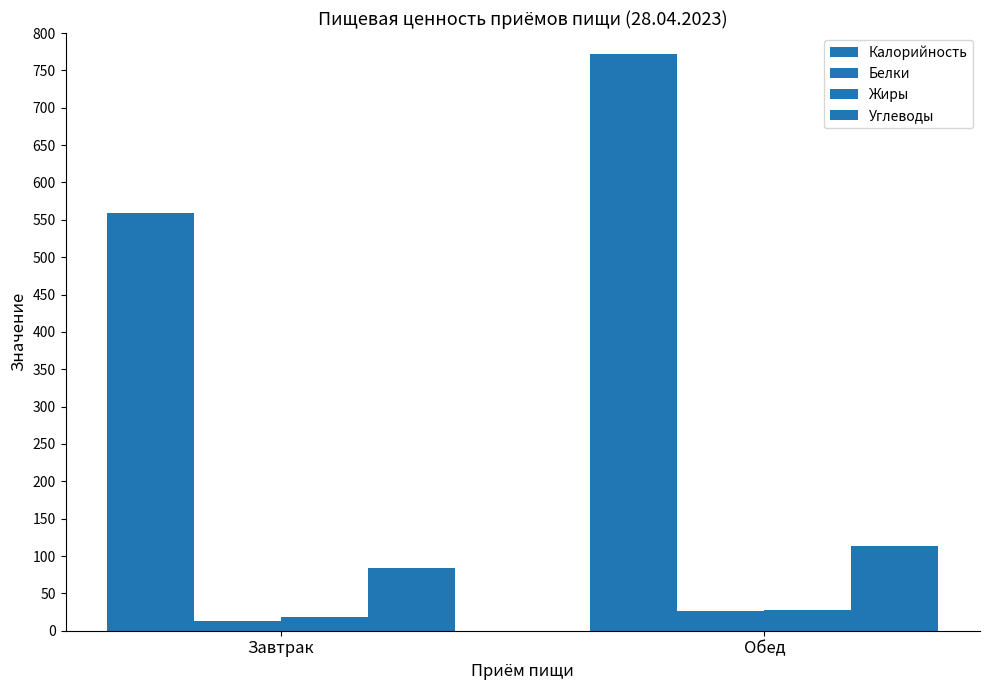

Which series has the largest total across all categories?

Калорийность